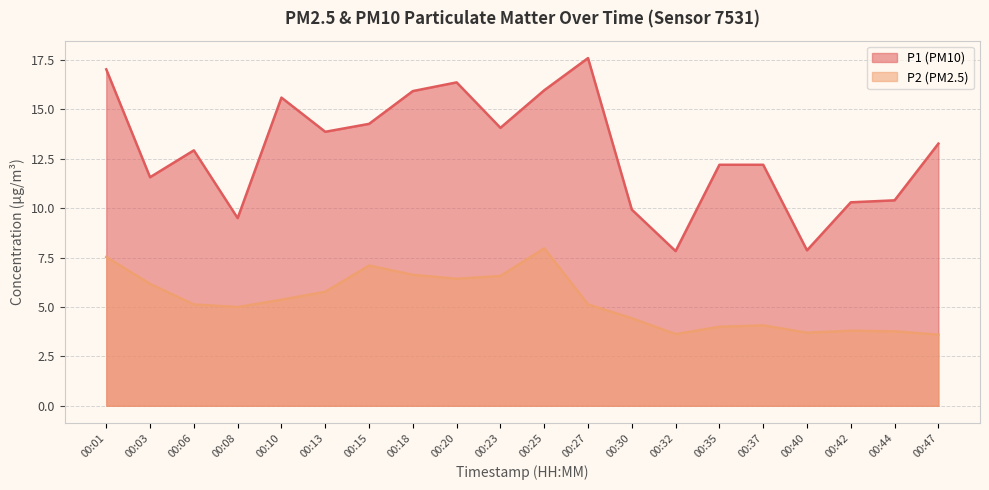

Does the chart display data point markers on the line(s)?

No